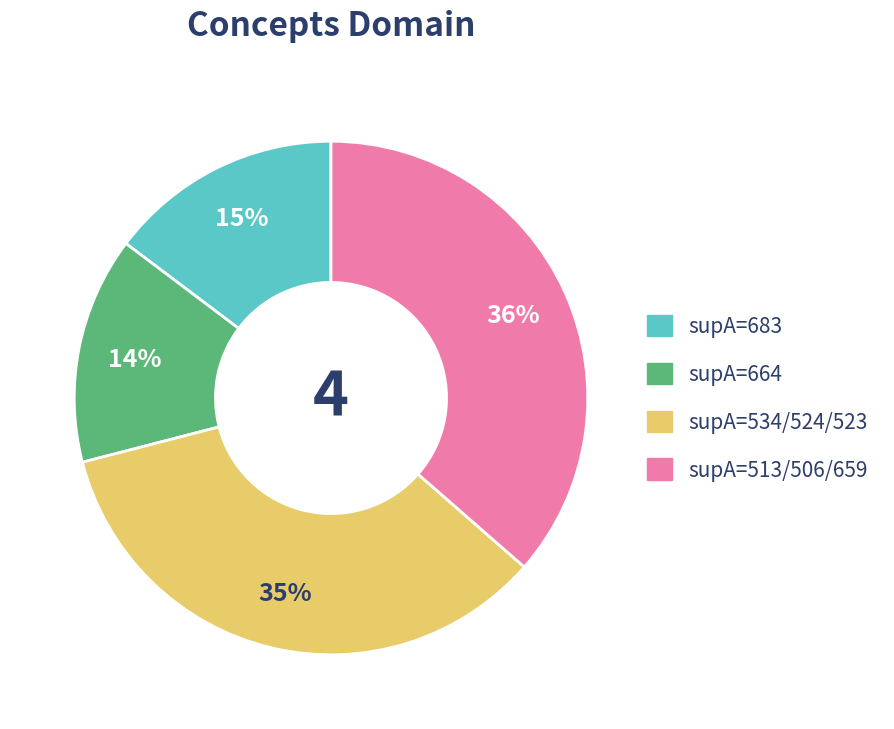

Count the number of slices in the pie.

4